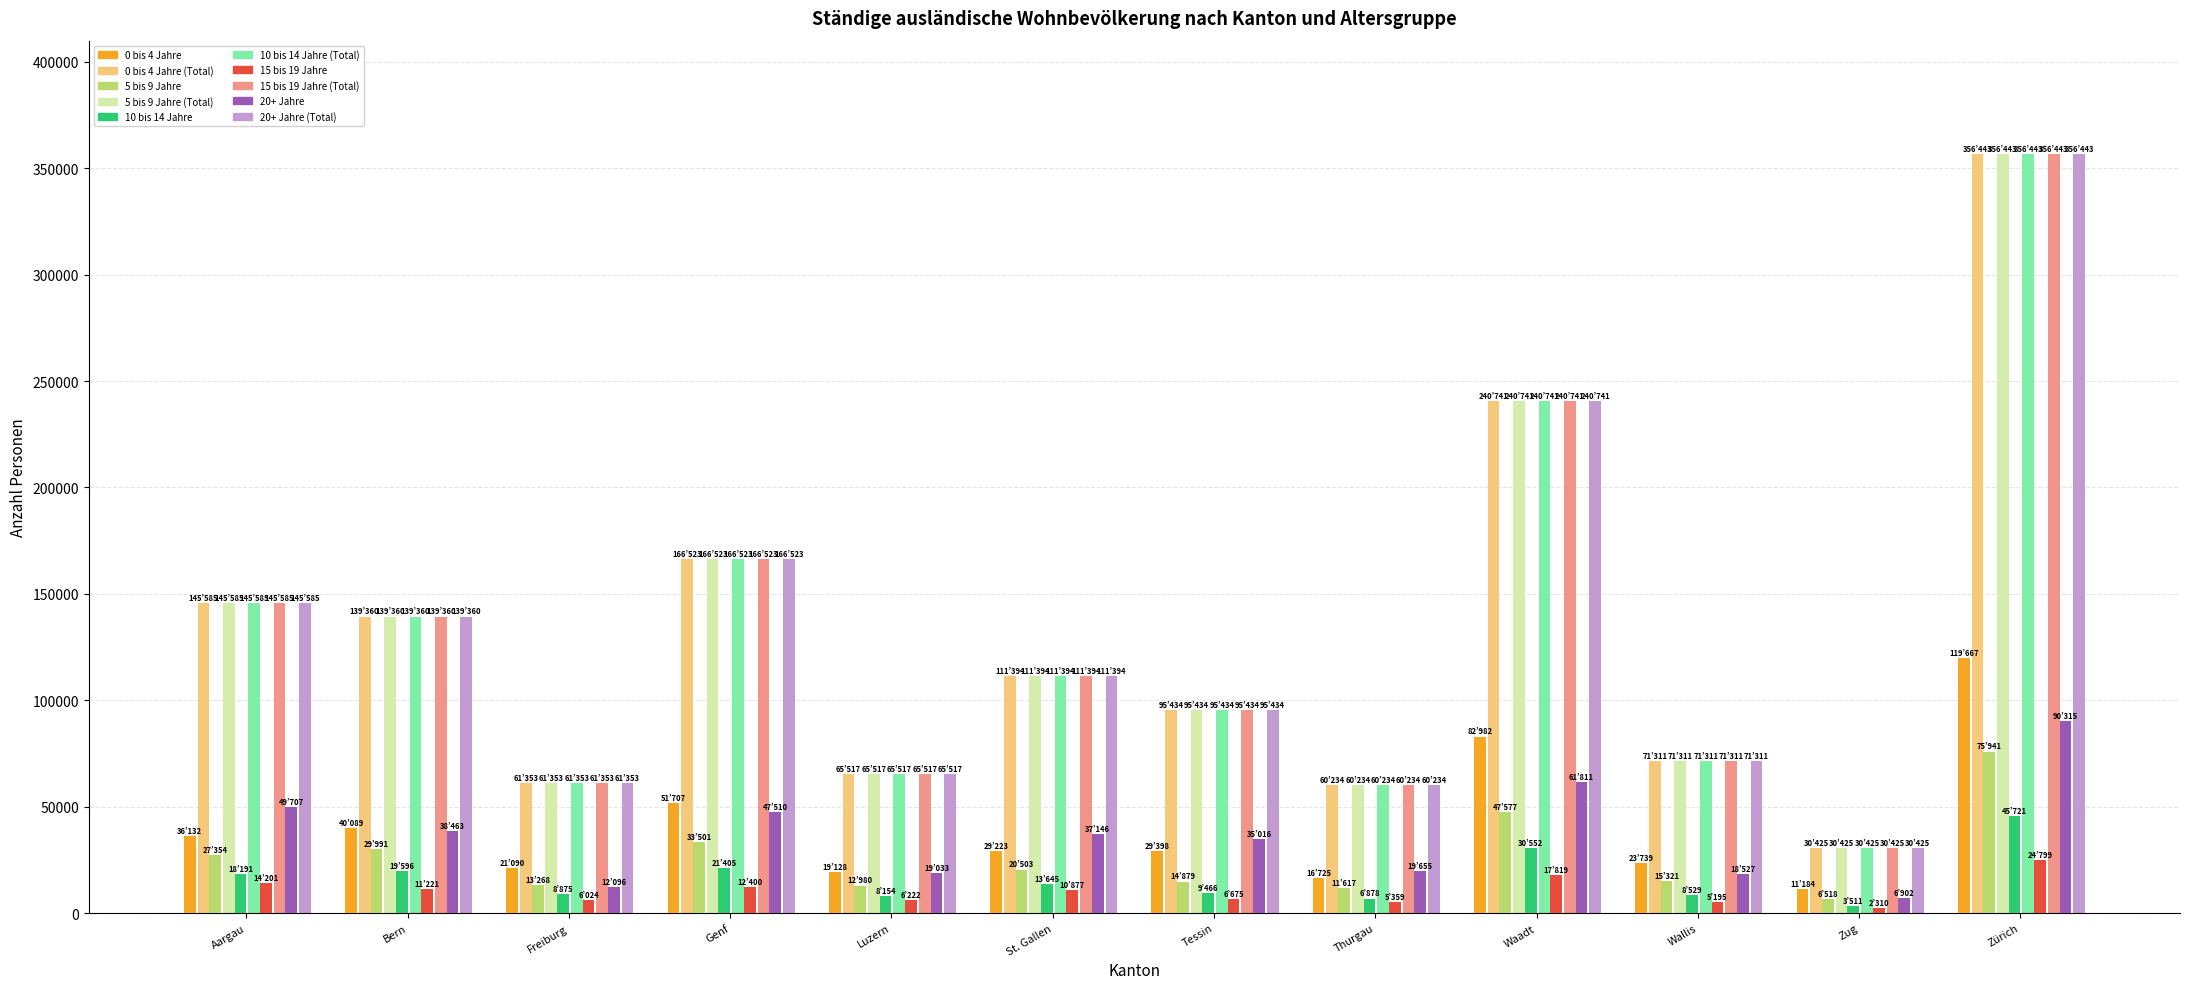

What is the spread (max minus min) of values at Genf?

154123